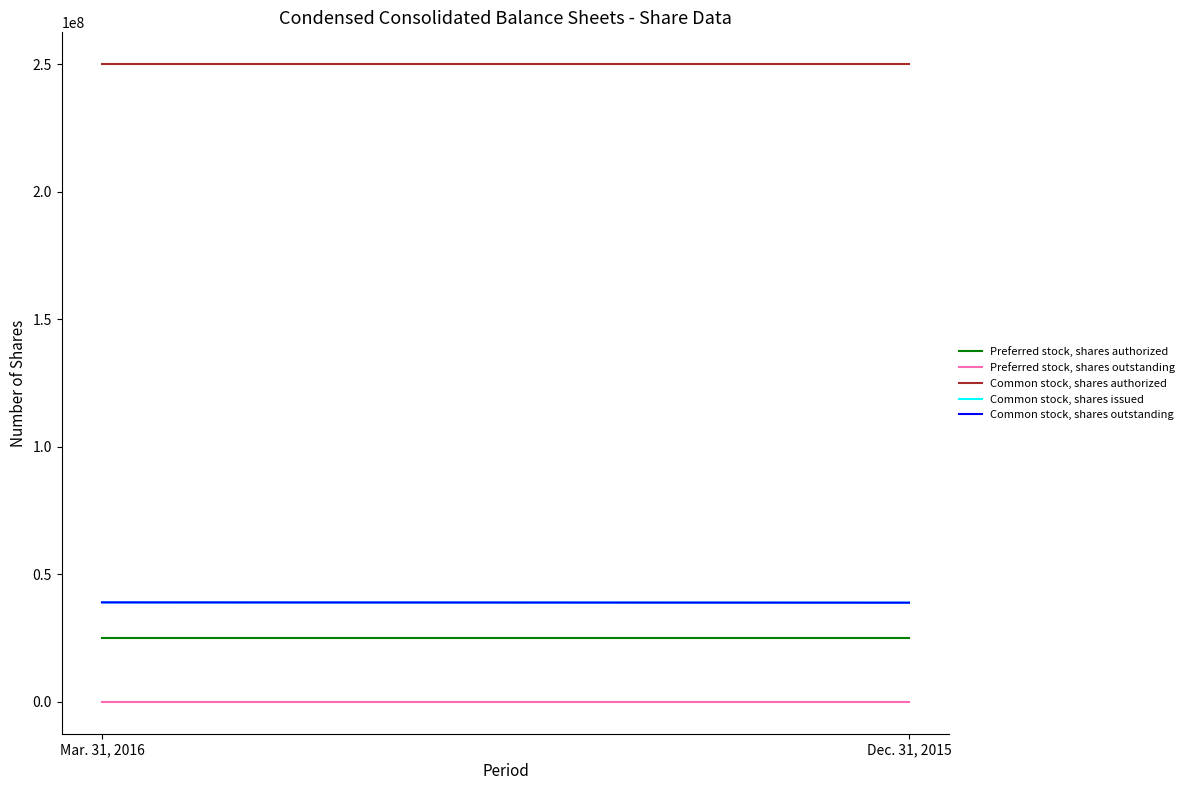

How many lines are shown in the chart?

5